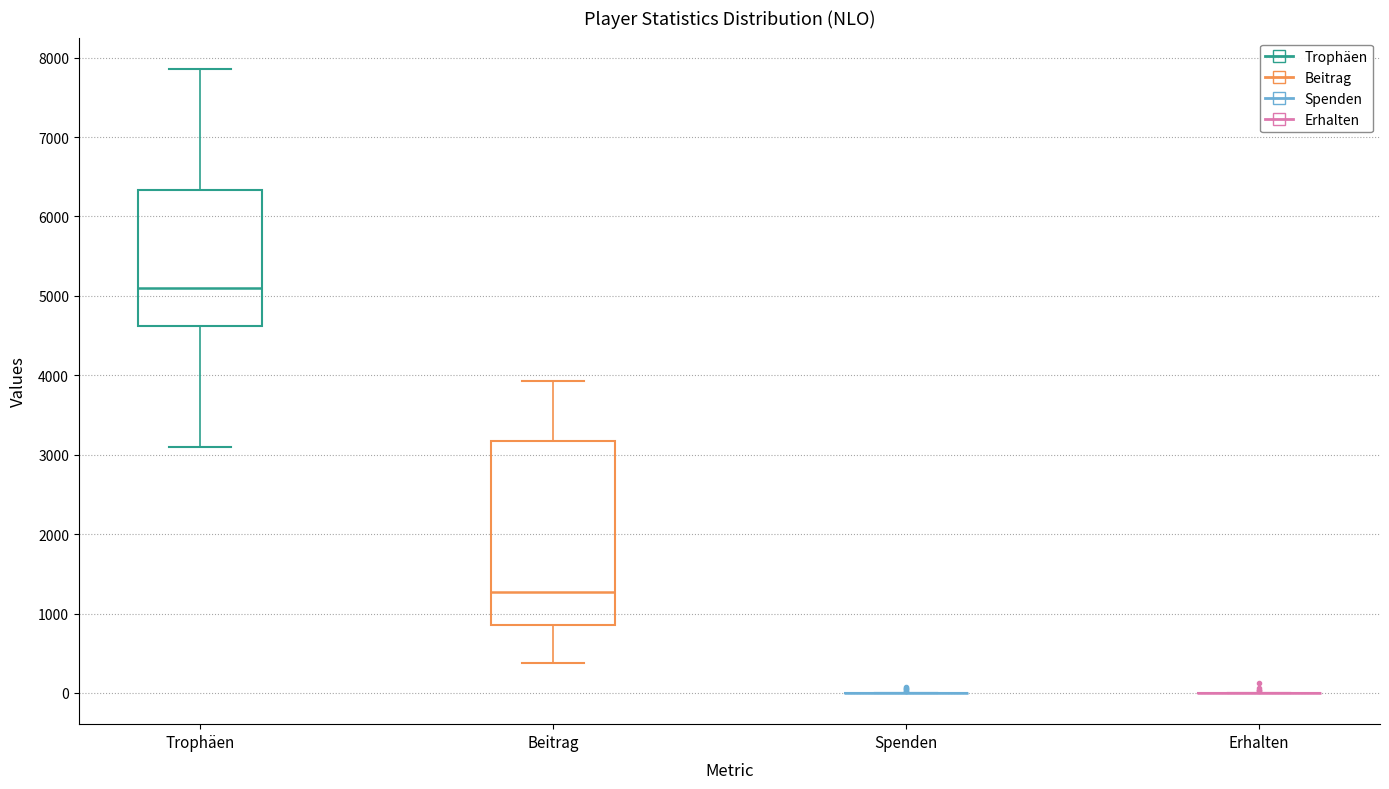

Reading left to right, read every box against the y-axis: the position of its median line, the range the box covers, and the ends of its whiskers. The values are not printed on the chart, so give them approximately, as read against the axis.

Trophäen: median 5100, box 4600 to 6300, whiskers 3100 to 7900
Beitrag: median 1300, box 900 to 3200, whiskers 400 to 3900
Spenden: box collapsed to a line at 0, whiskers 0 to 0
Erhalten: box collapsed to a line at 0, whiskers 0 to 0